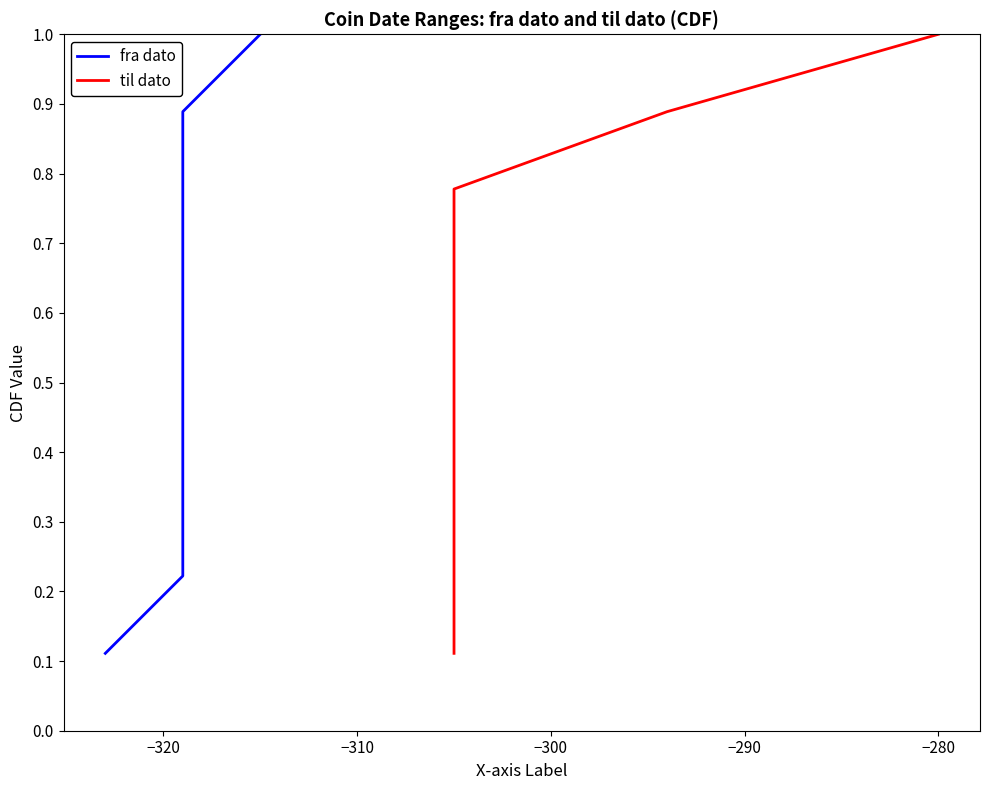

The til dato series shows 0.1 at −330. True or false?

False